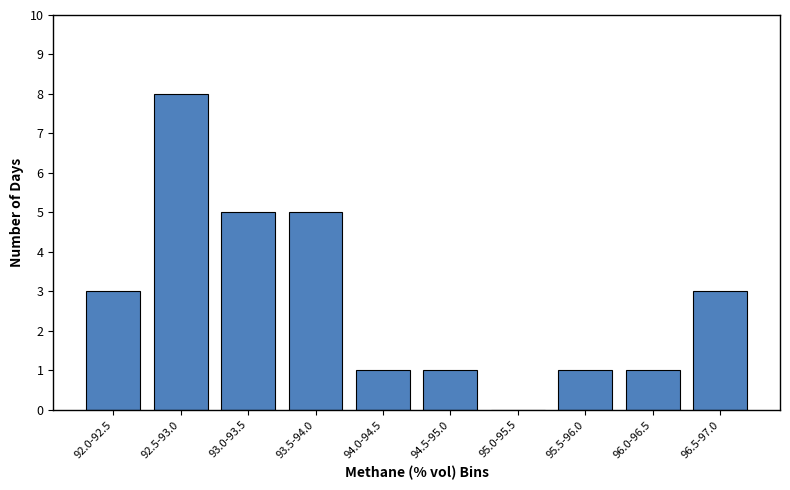

Reading right to left, list all the values displayed in this chart.

96.5-97.0=3	96.0-96.5=1	95.5-96.0=1	95.0-95.5=0	94.5-95.0=1	94.0-94.5=1	93.5-94.0=5	93.0-93.5=5	92.5-93.0=8	92.0-92.5=3